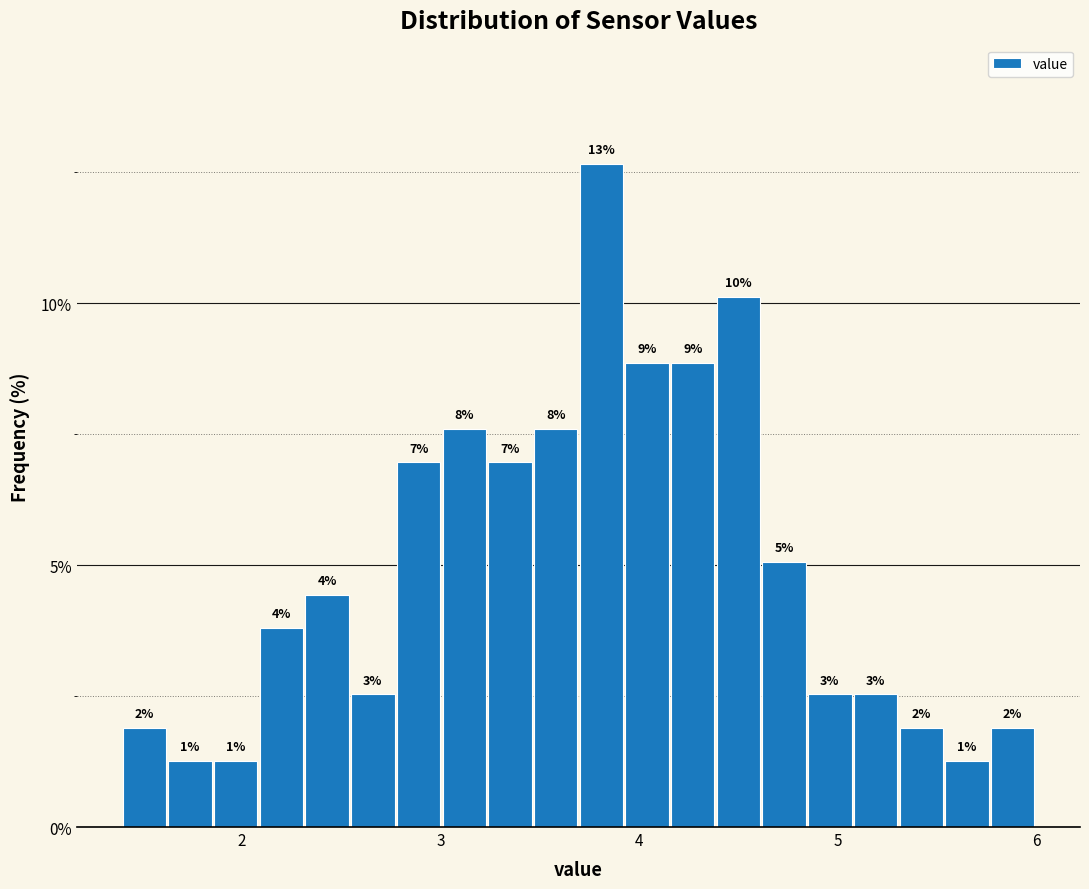

Around what value on the x-axis is the tallest bar? Give the approximate position of its centre, as read against the axis.

3.8